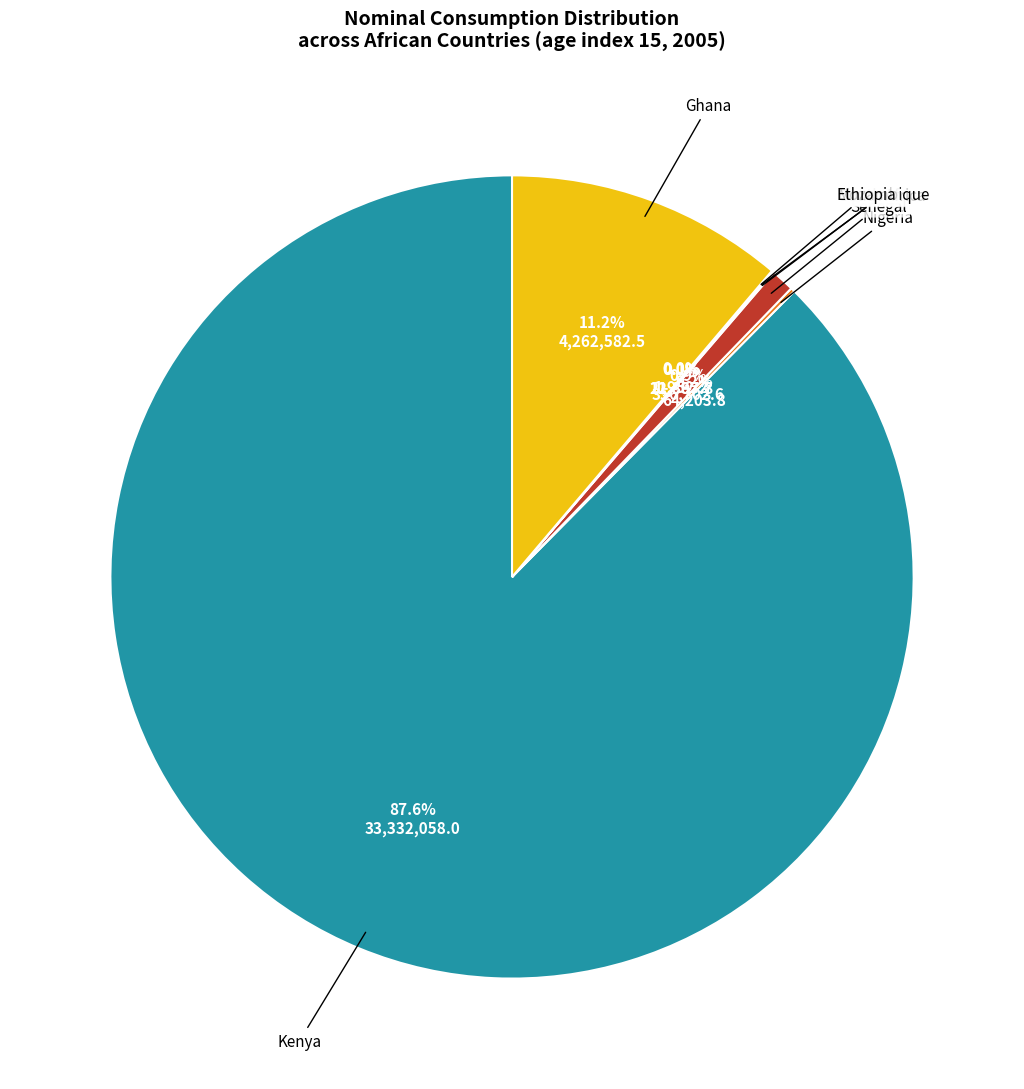

Which slice represents more than half of the pie?

Kenya